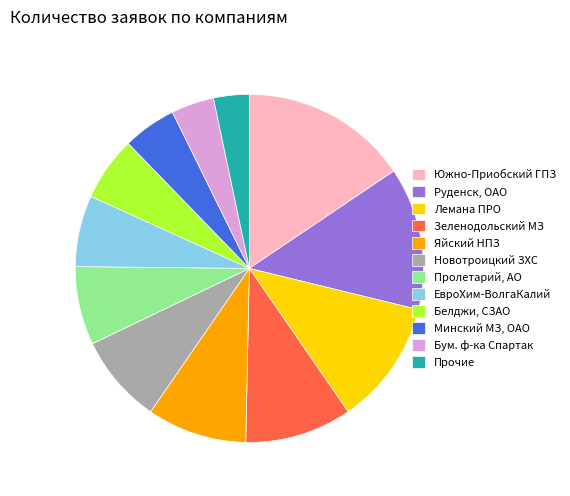

True or false: Новотроицкий ЗХС accounts for 8% of the total.

True